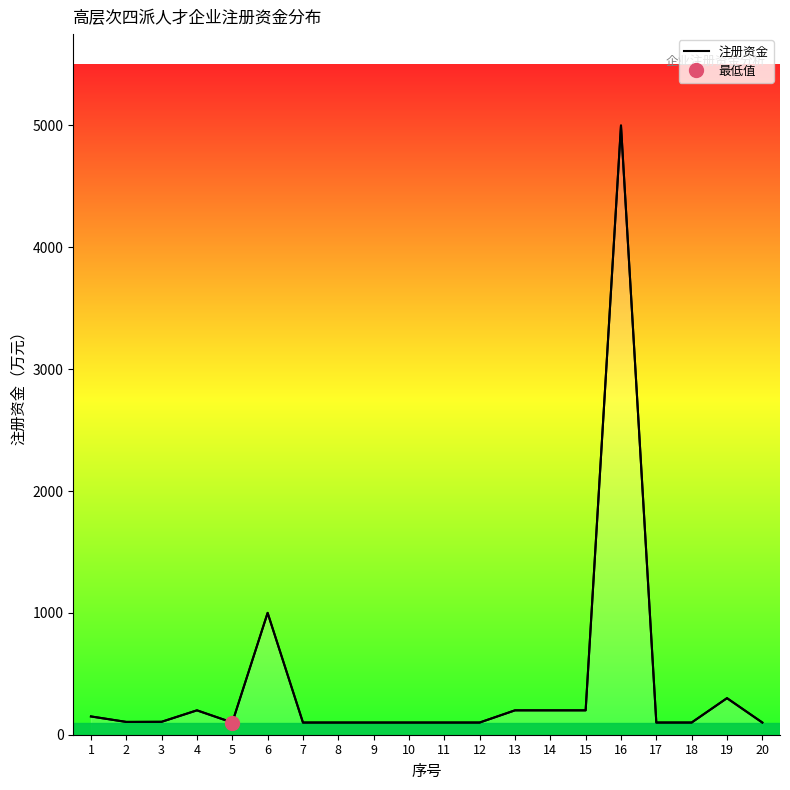

Read the value at 4, to the nearest 100.

200